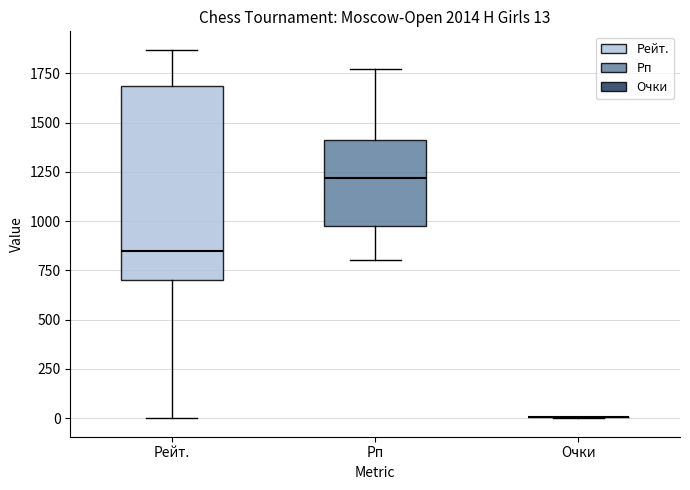

Comparing the boxes themselves (not the whiskers), which one is the tallest?

Рейт.